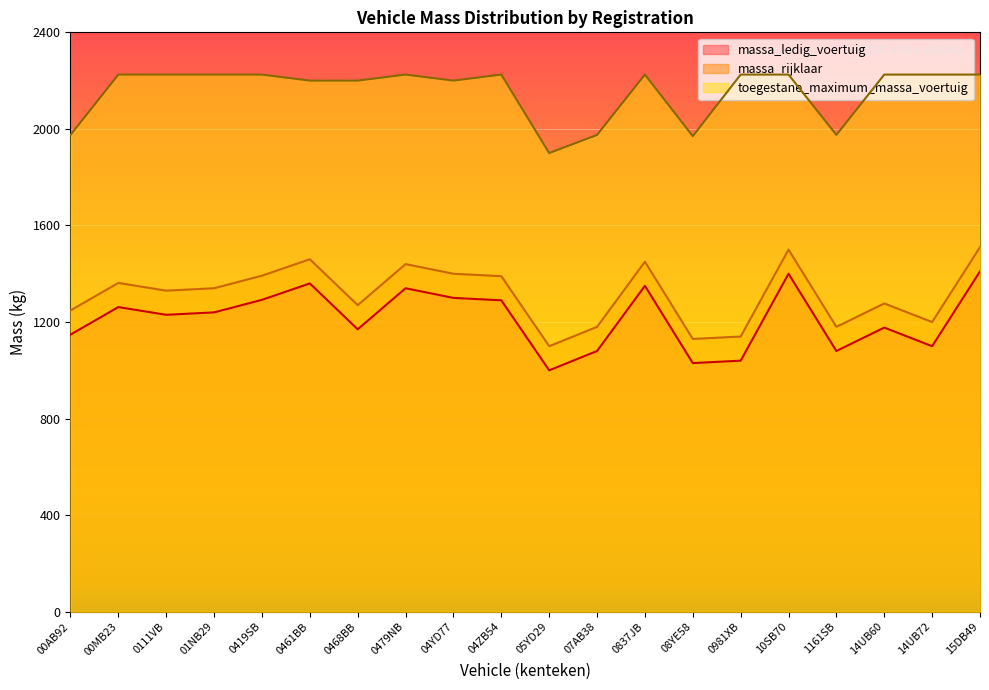

True or false: massa_rijklaar has a value of 1440 at 0479NB.

True